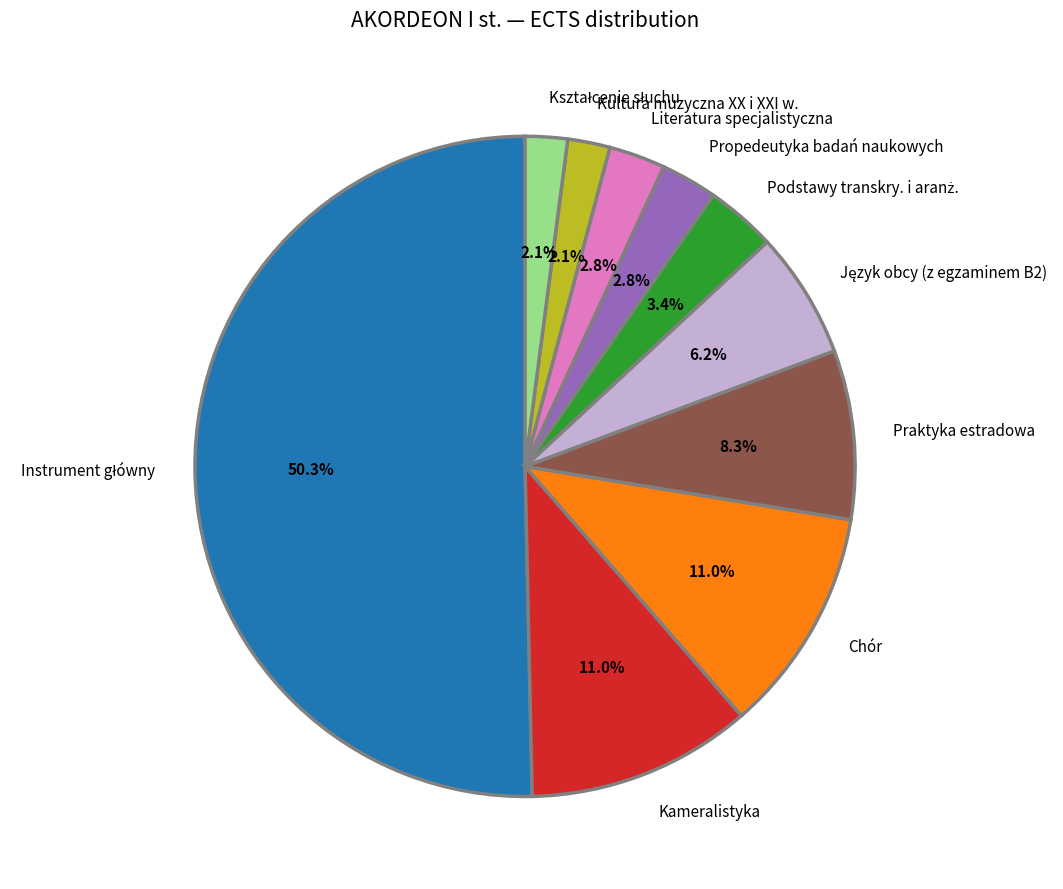

Combined, do Chór and Praktyka estradowa account for over 50%?

No